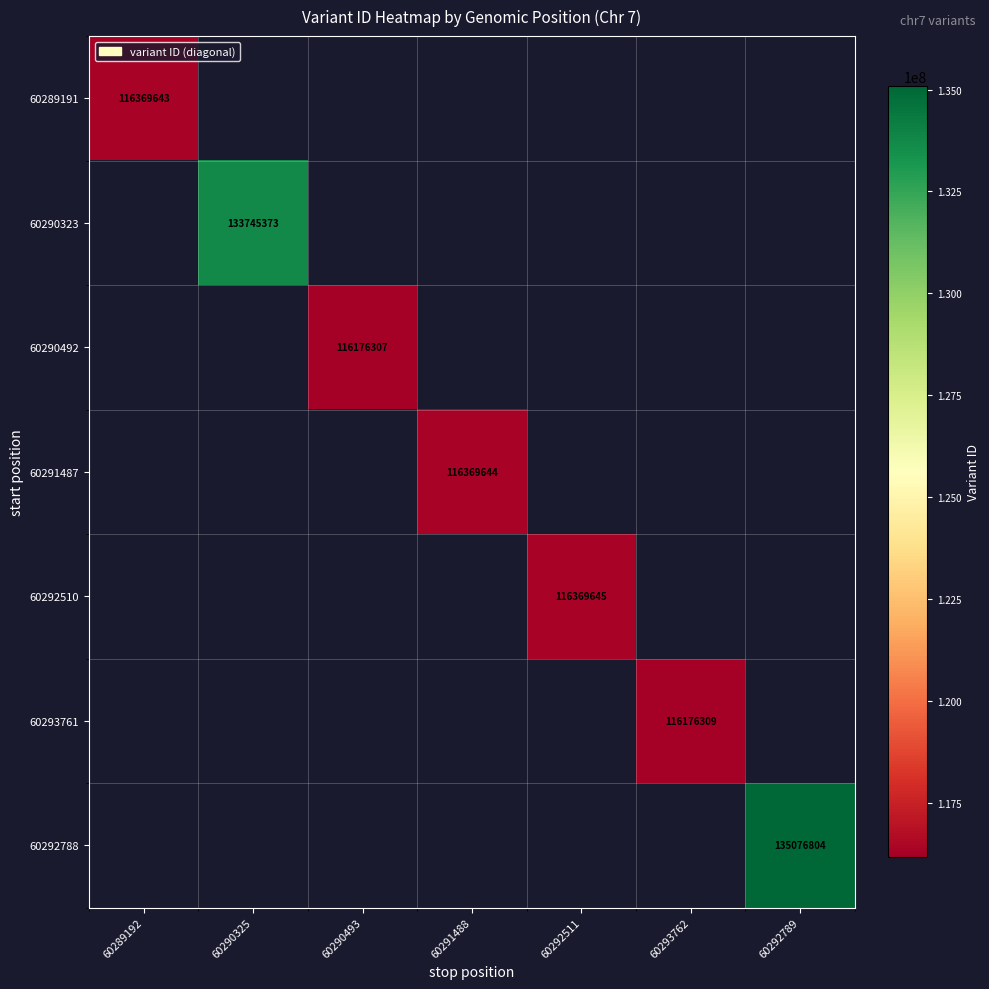

Which label corresponds to the smallest value in the chart?

60290493